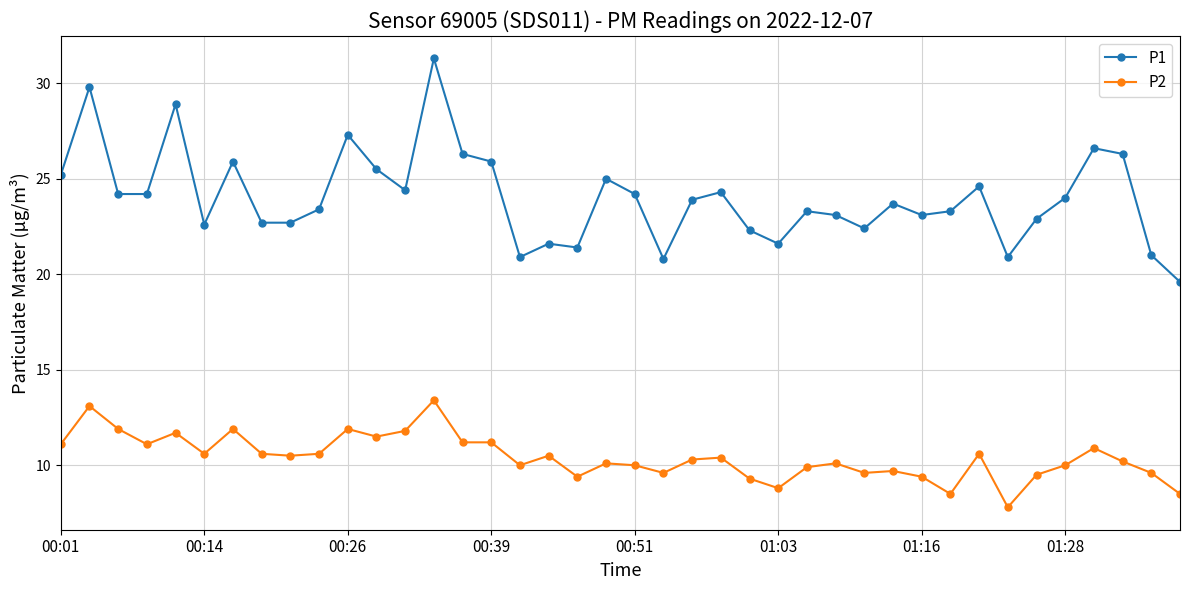

Does the chart display data point markers on the line(s)?

Yes